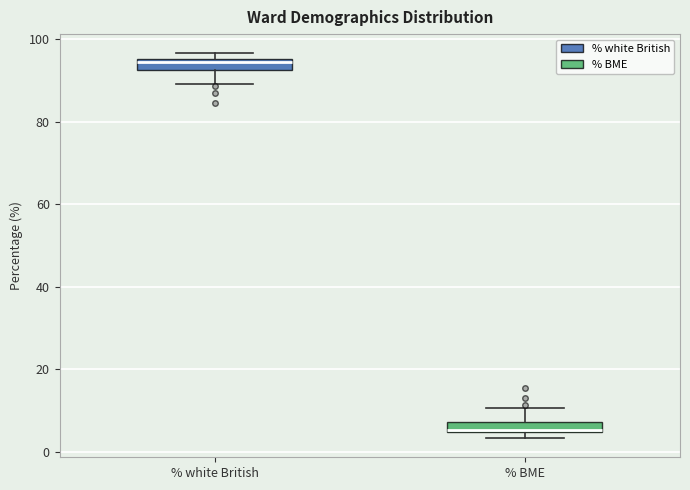

Where is the upper edge of the box for % white British on the y-axis? The values are not printed on the chart, so give them approximately, as read against the axis.

96